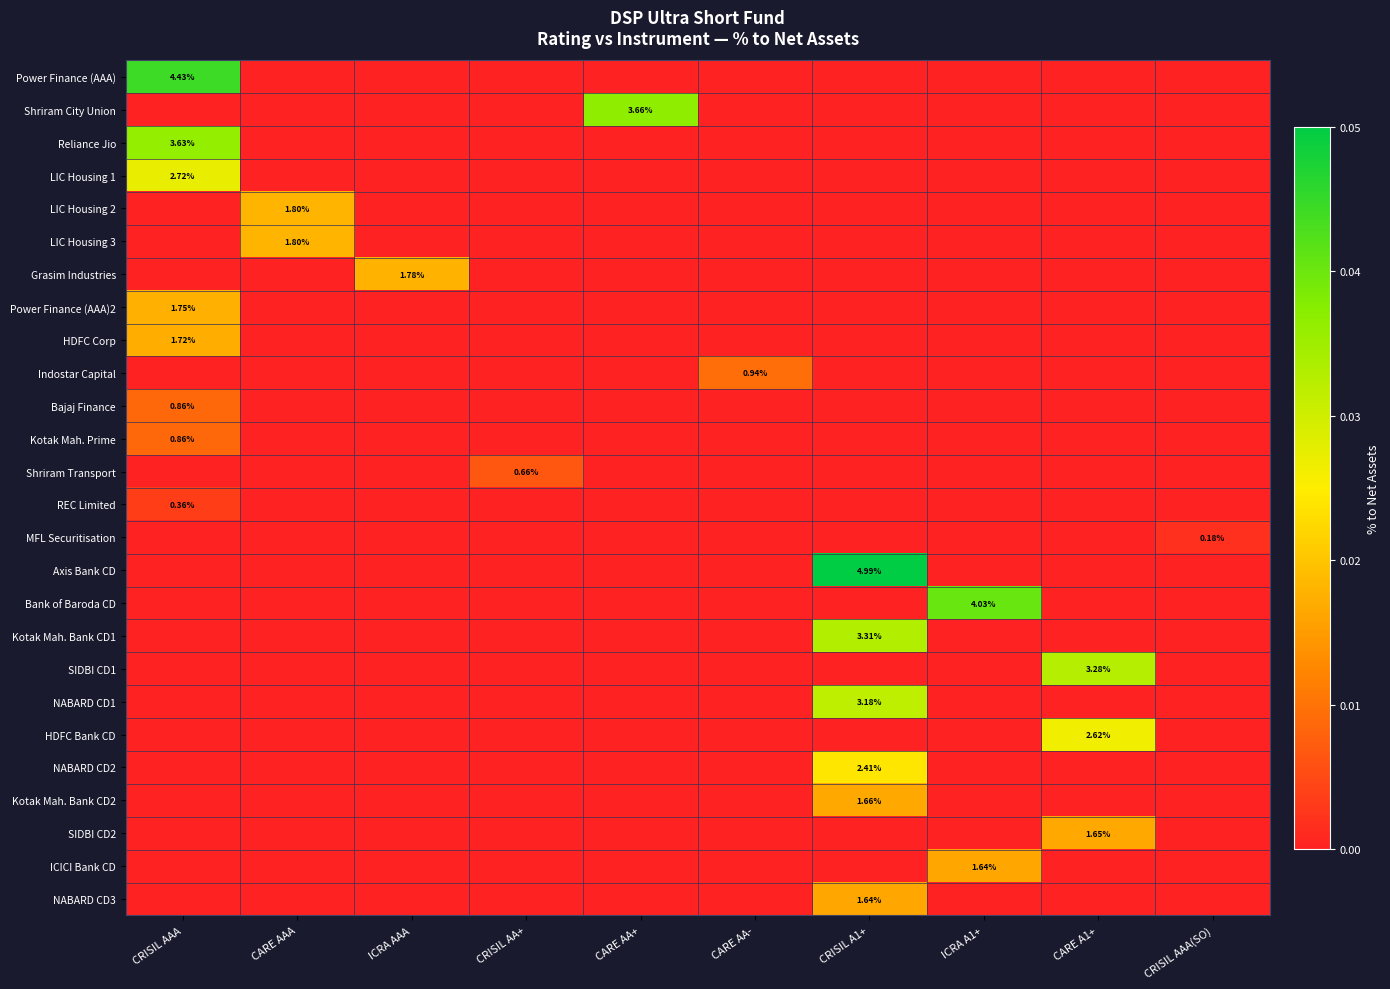

Which series has the largest total across all categories?

Axis Bank CD